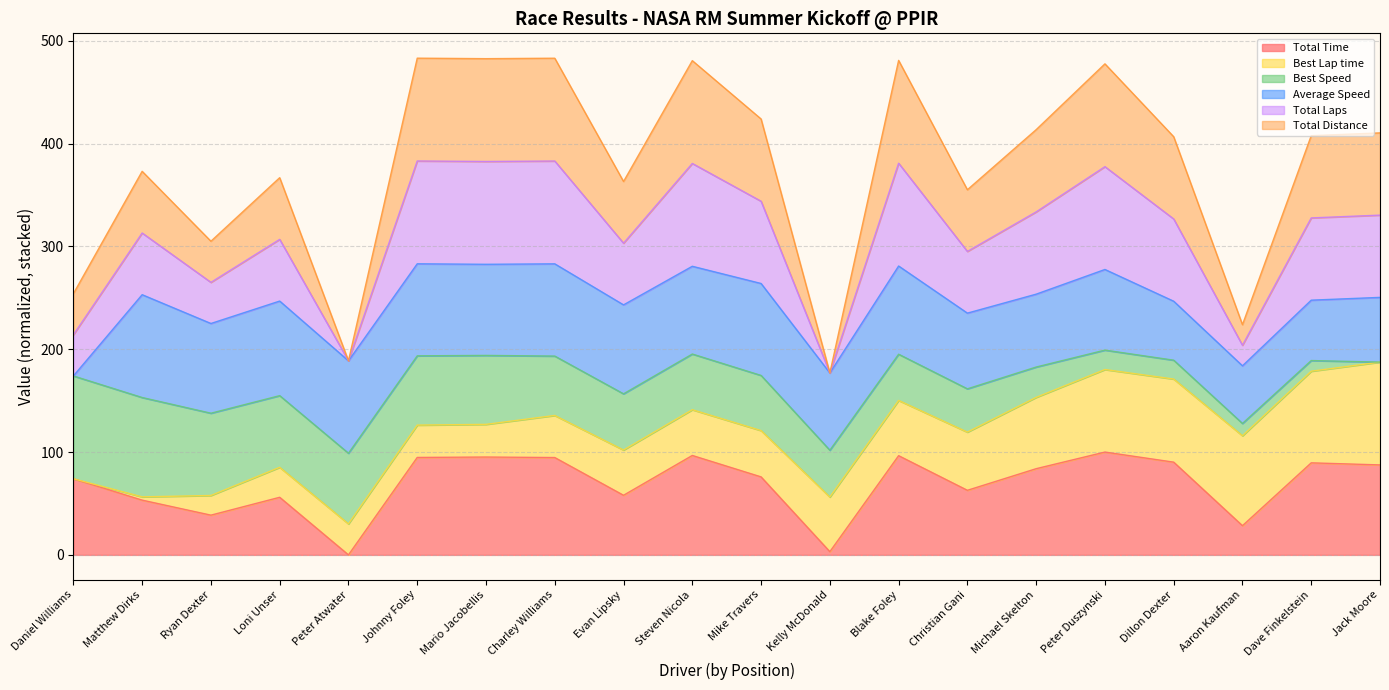

At which category does the chart reach its minimum across all series?

Peter Atwater